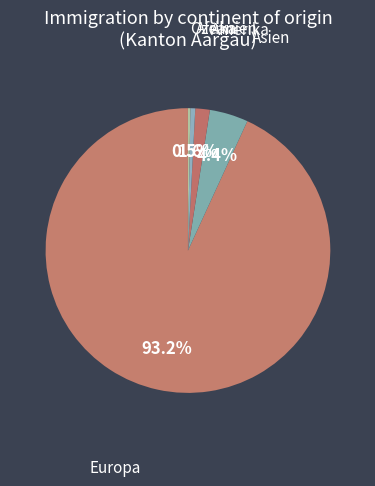

To the nearest percent, what percentage of the pie is Amerika?

2%